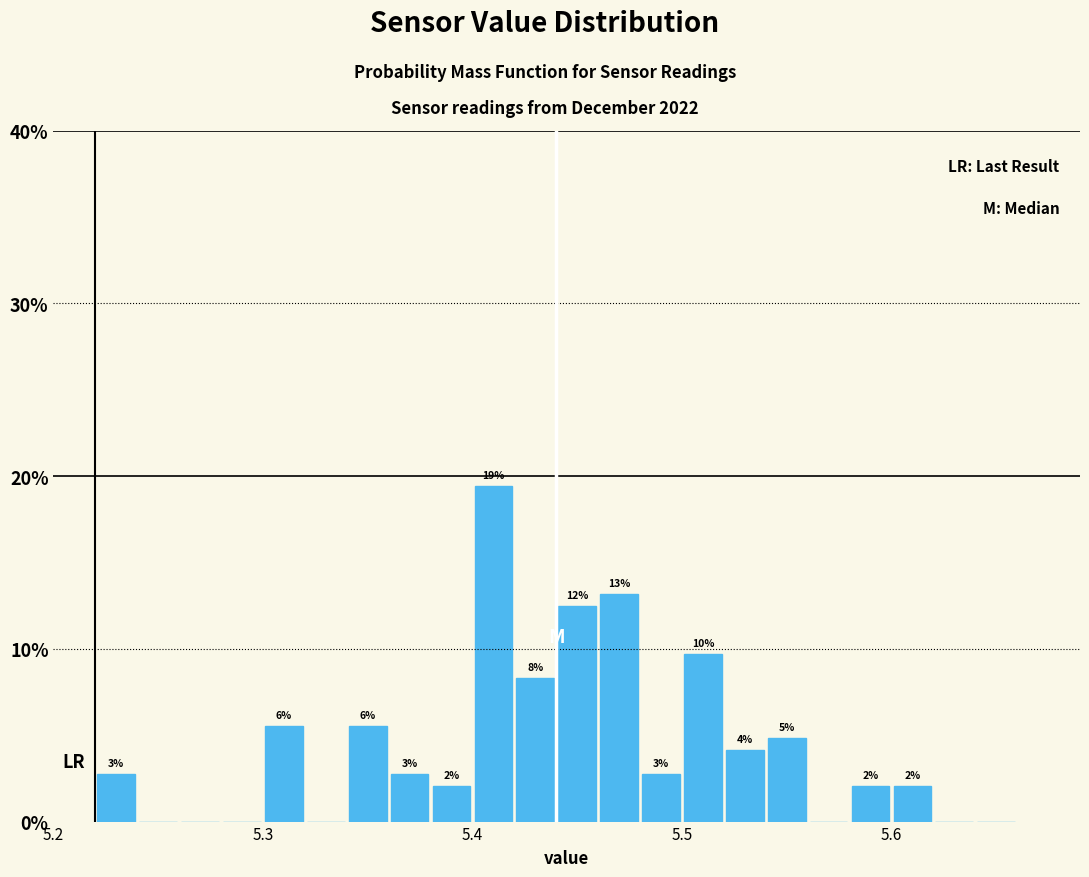

Read against the x-axis, roughly where is the centre of the tallest bar?

5.41